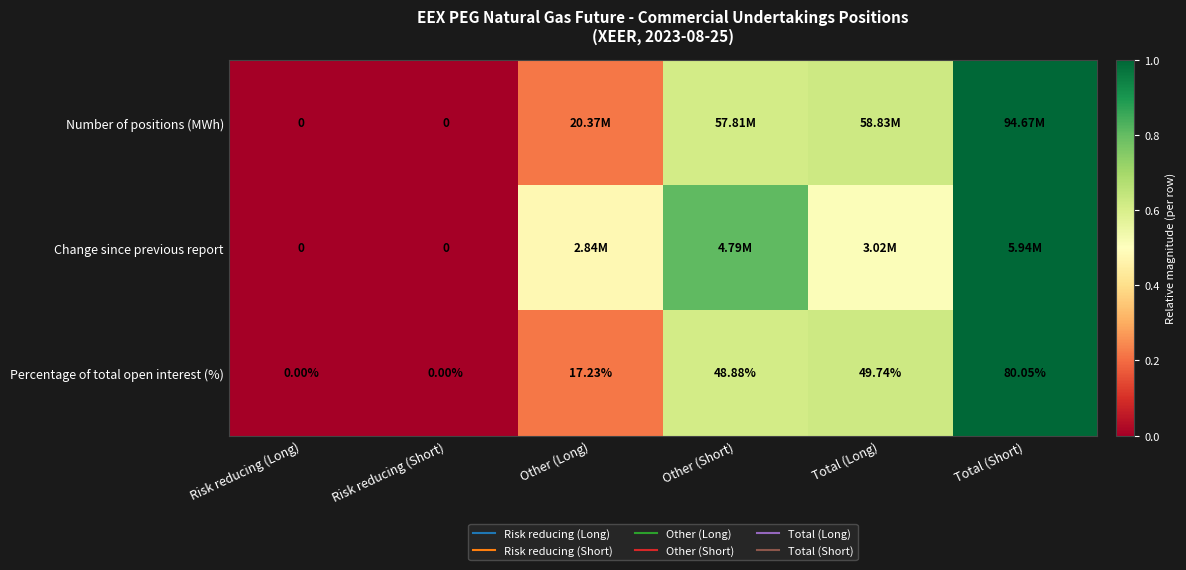

What is the total value across all series at Total (Short)?

3.0